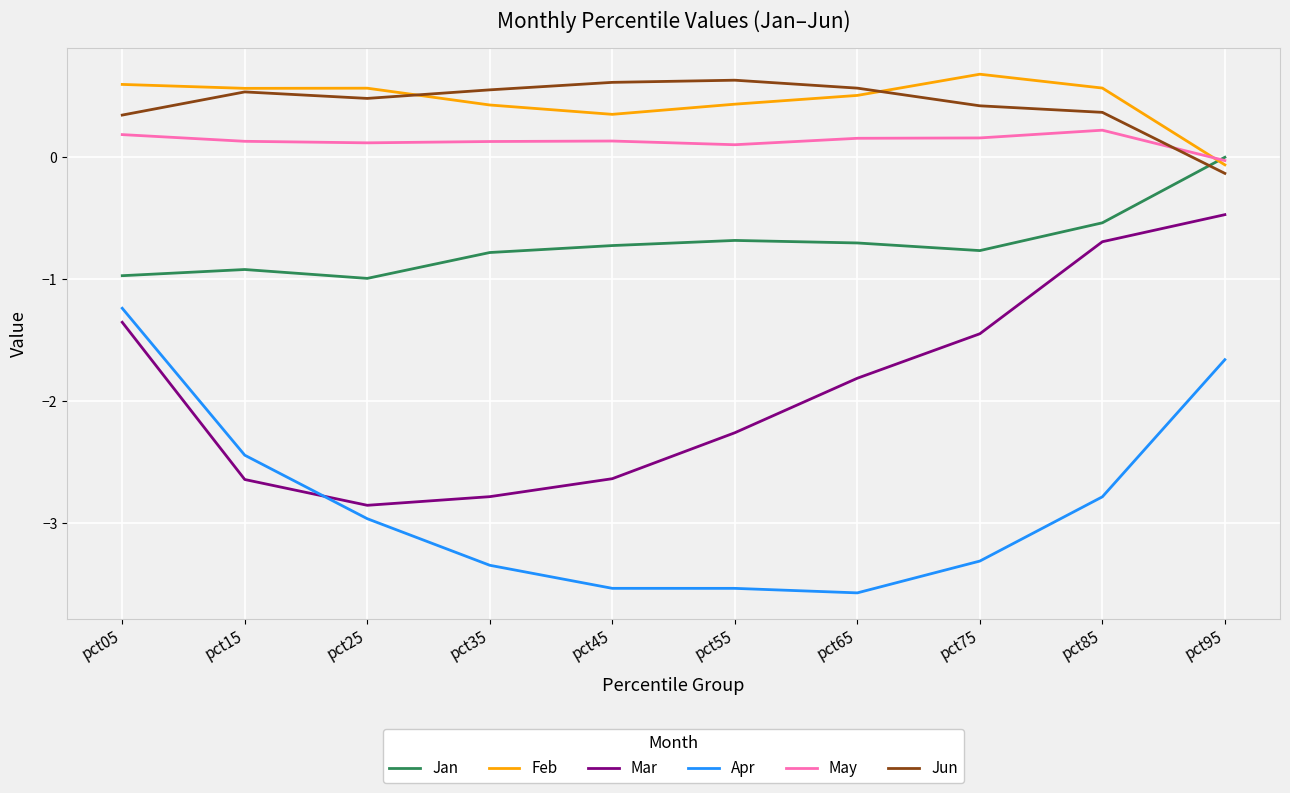

What is the average value of the Apr series?

-2.8